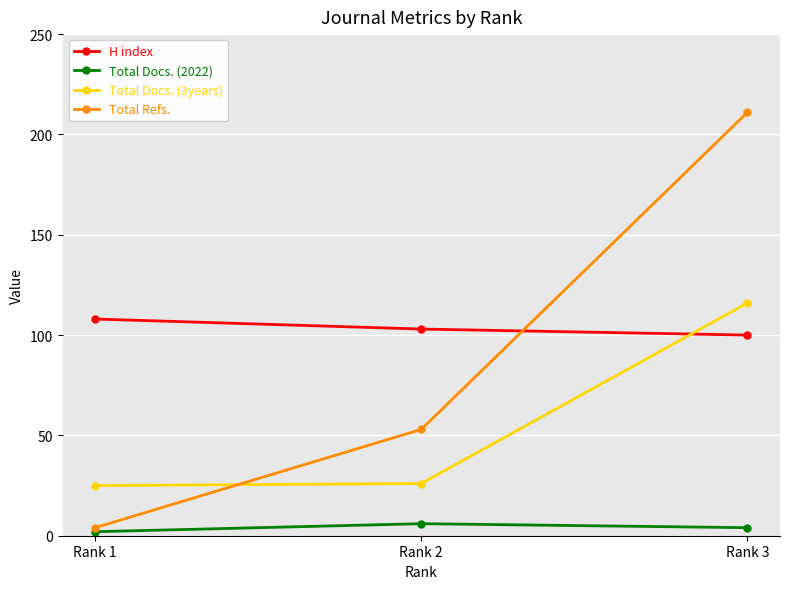

Count the H index values in the range 100 to 108.

3